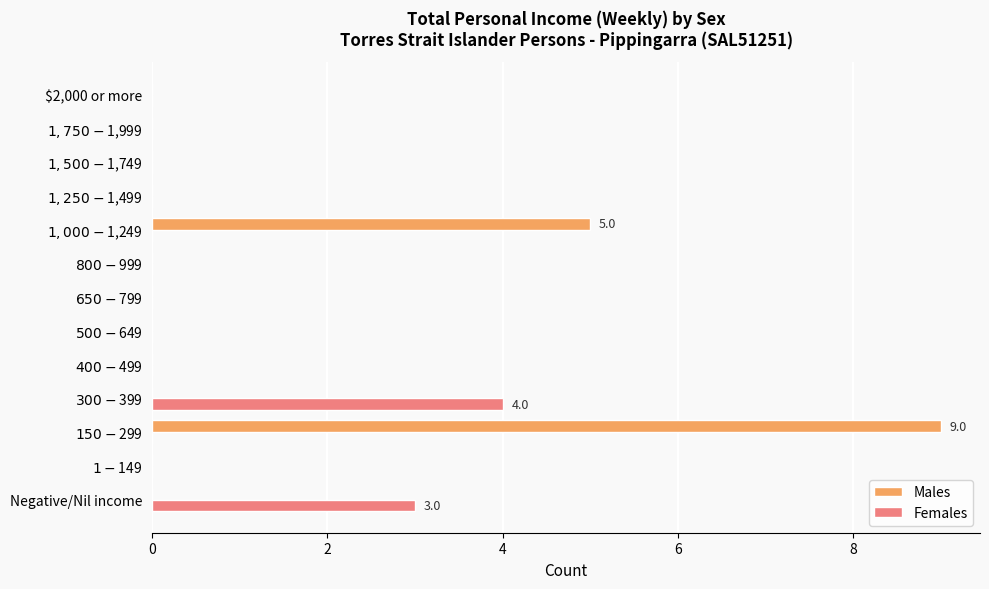

Which series has the largest total across all categories?

Males